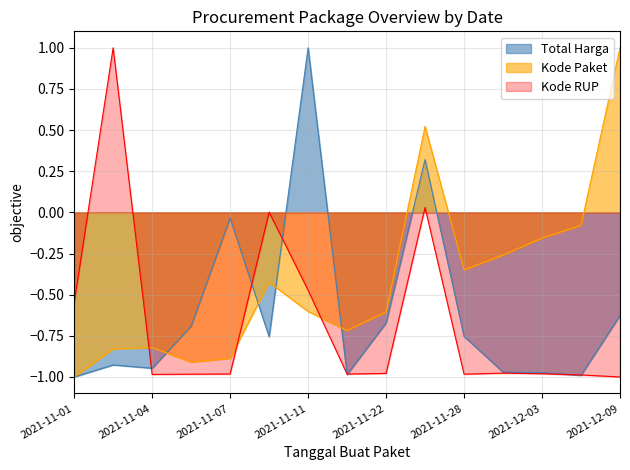

Does the chart display data point markers on the line(s)?

No